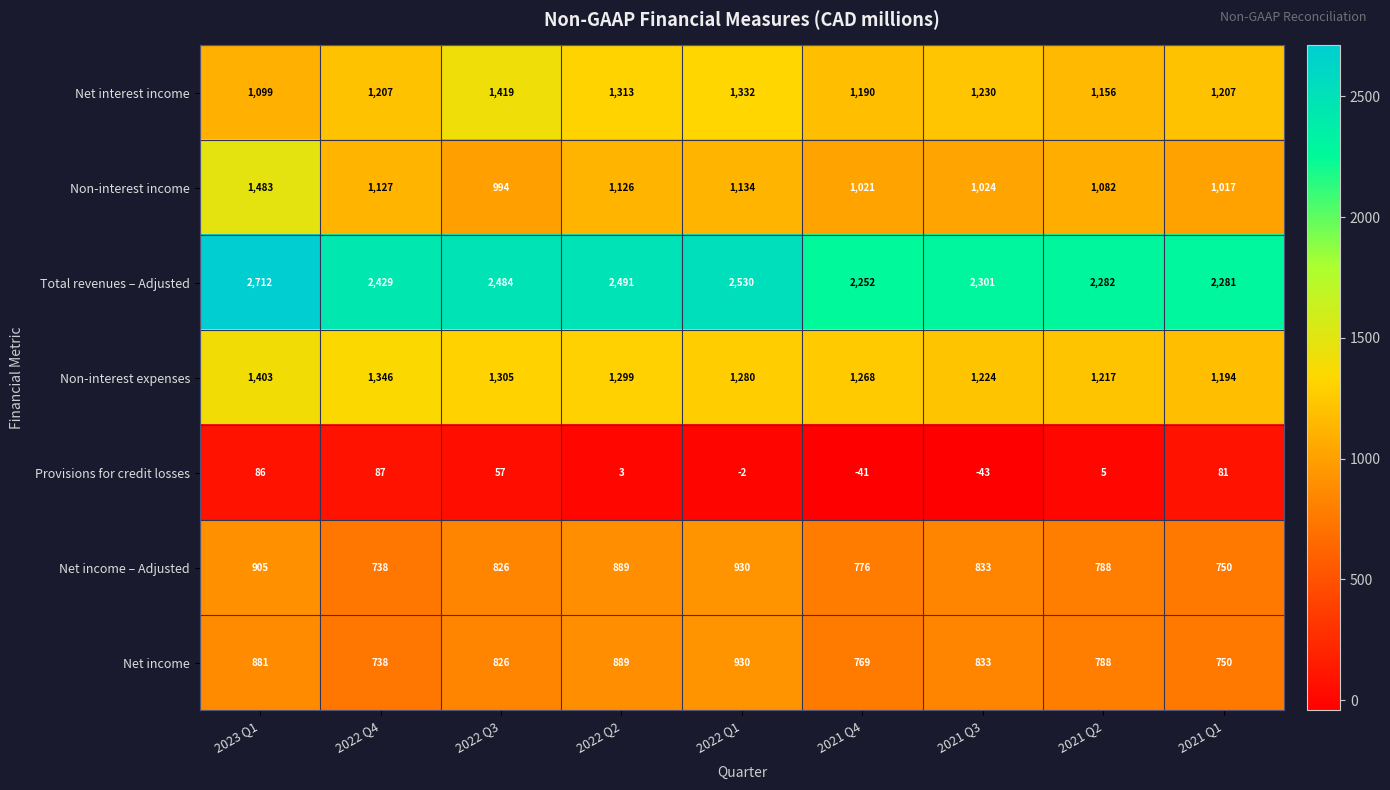

What is the difference between the highest and lowest values at 2021 Q2?

2277